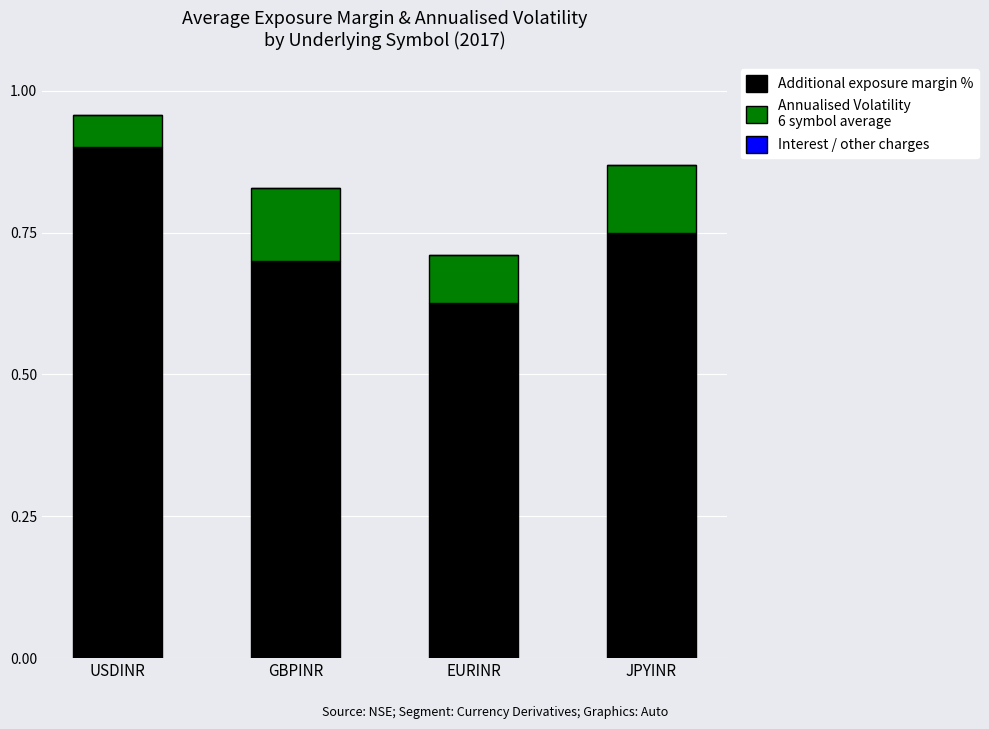

At which category is the sum across all series the highest?

USDINR